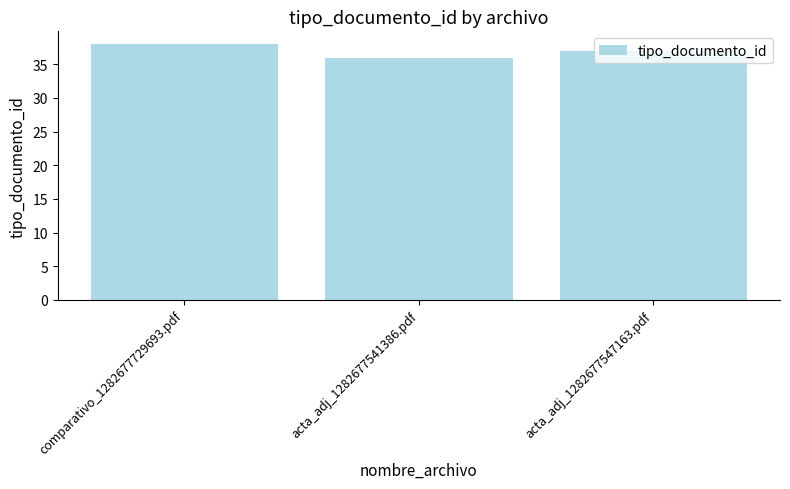

Count the number of data series in this chart.

1